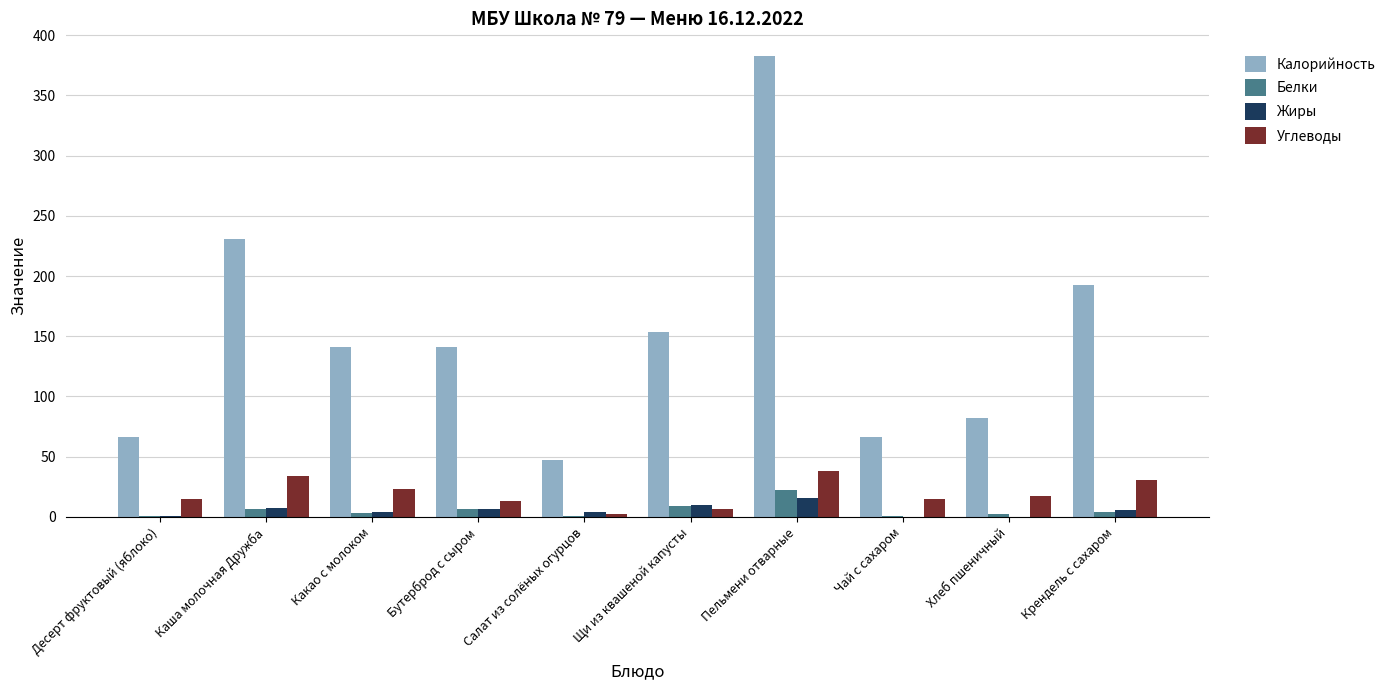

What is the sum of all Калорийность values?

1502.9